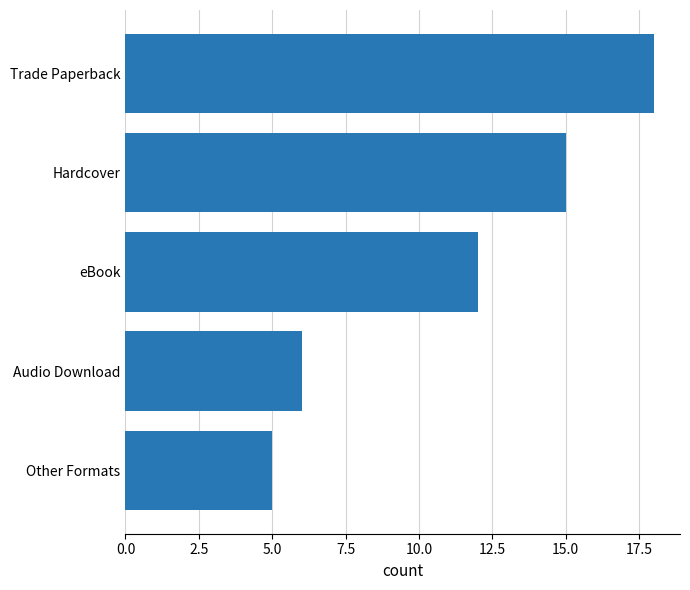

What is the sum of all values?

56